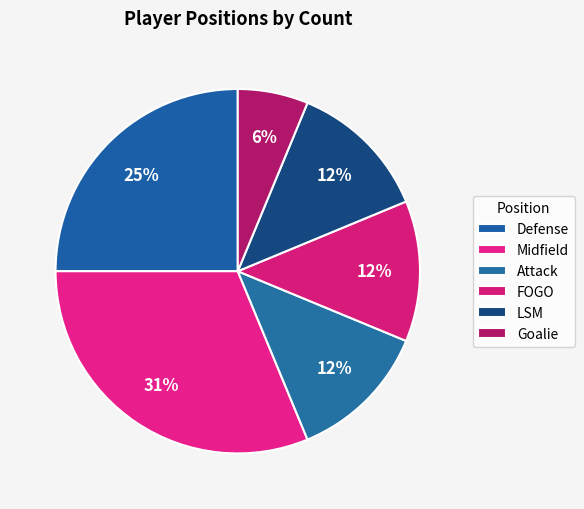

Does Defense account for over 50% of the chart?

No